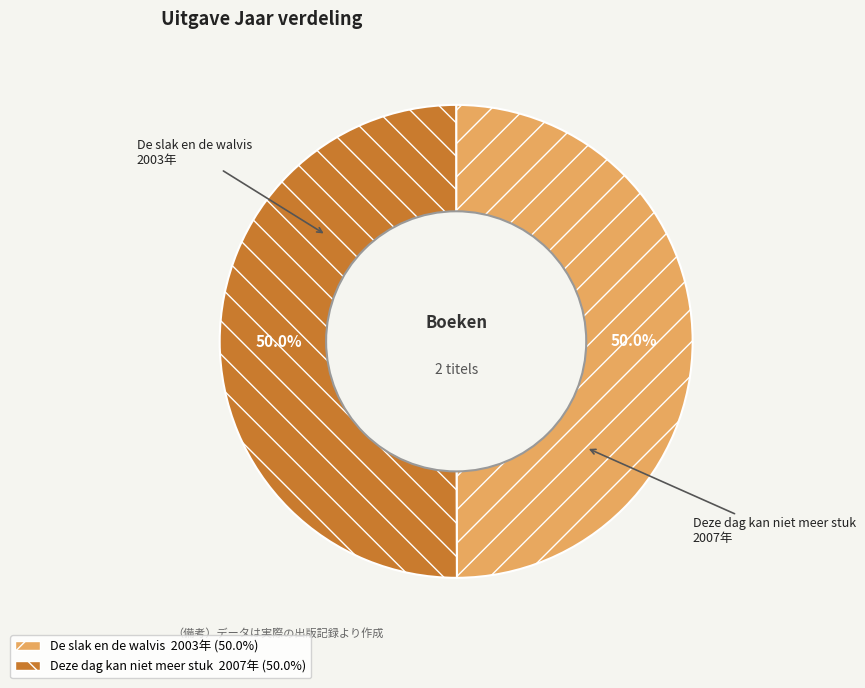

The Deze dag kan niet meer stuk slice represents 50% of the pie. True or false?

True